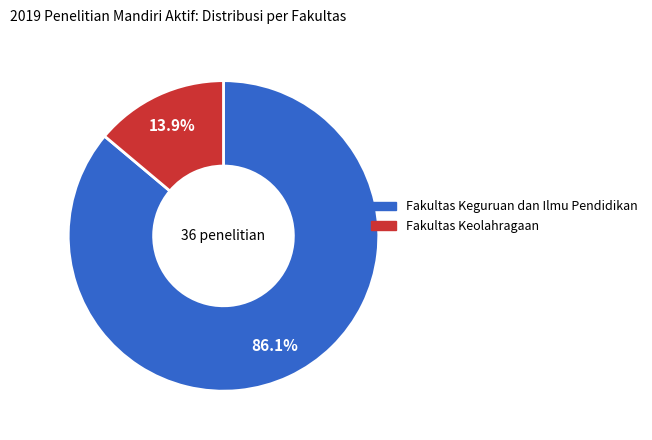

What is the smallest slice in the pie chart?

Fakultas Keolahragaan